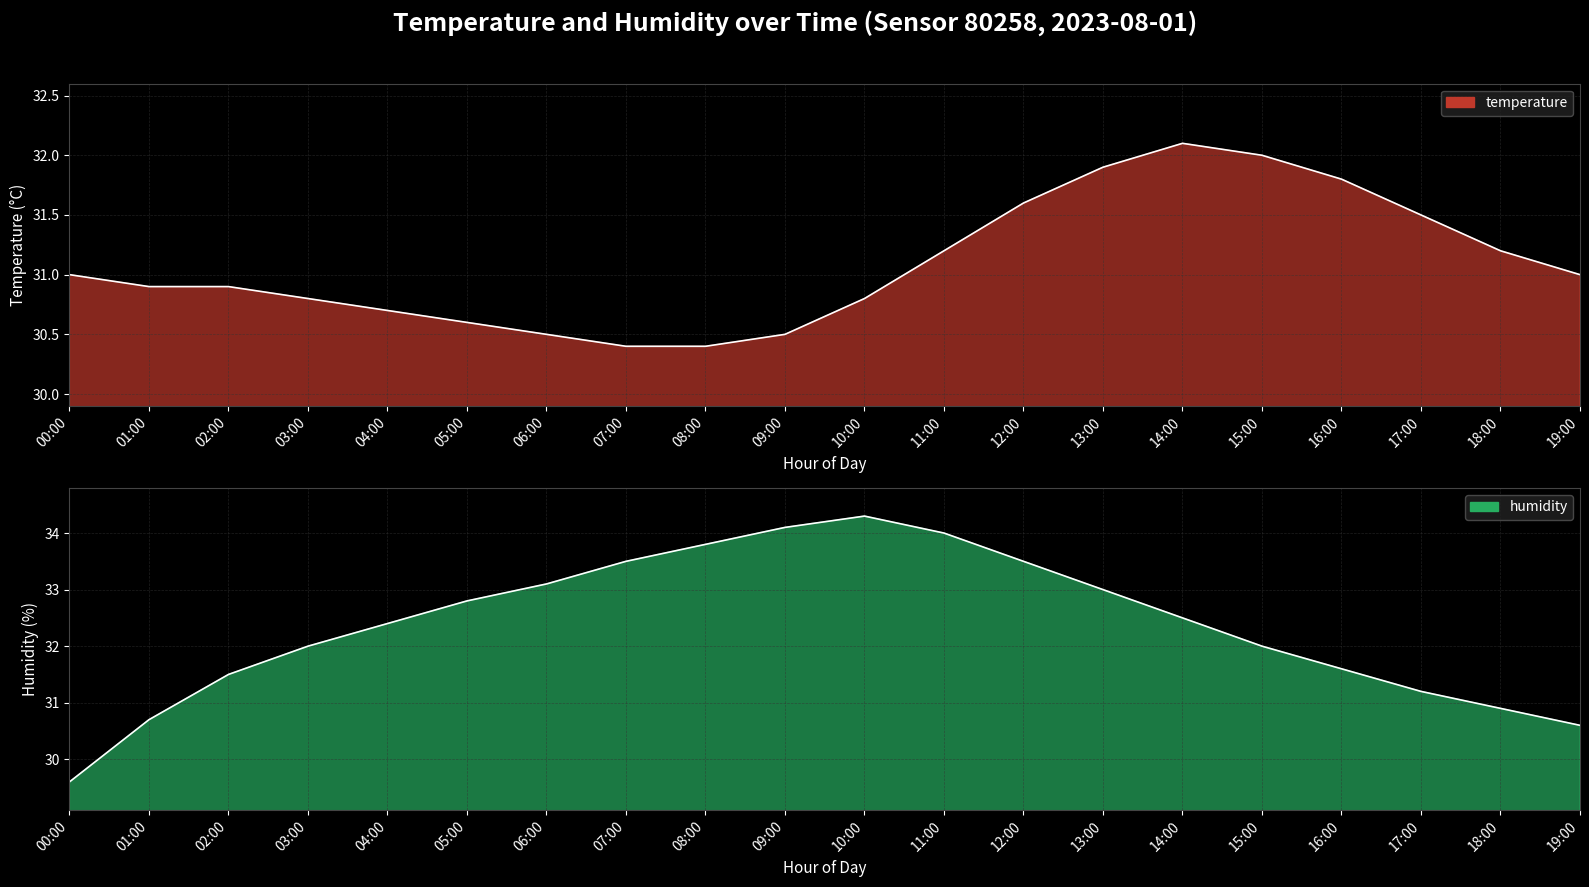

At which category does humidity reach its first local peak?

10:00